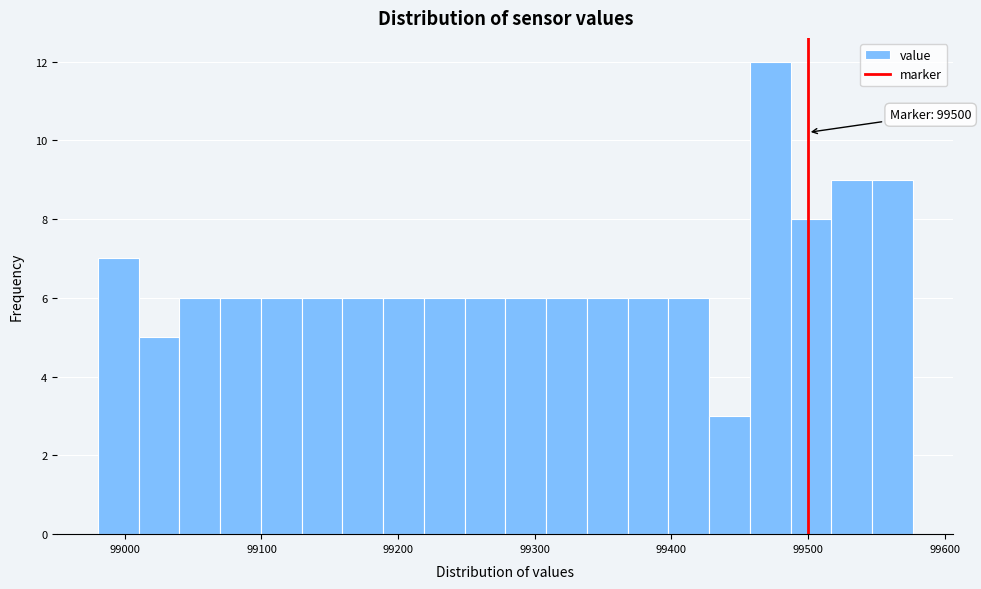

Around what value on the x-axis is the tallest bar? Give the approximate position of its centre, as read against the axis.

99470